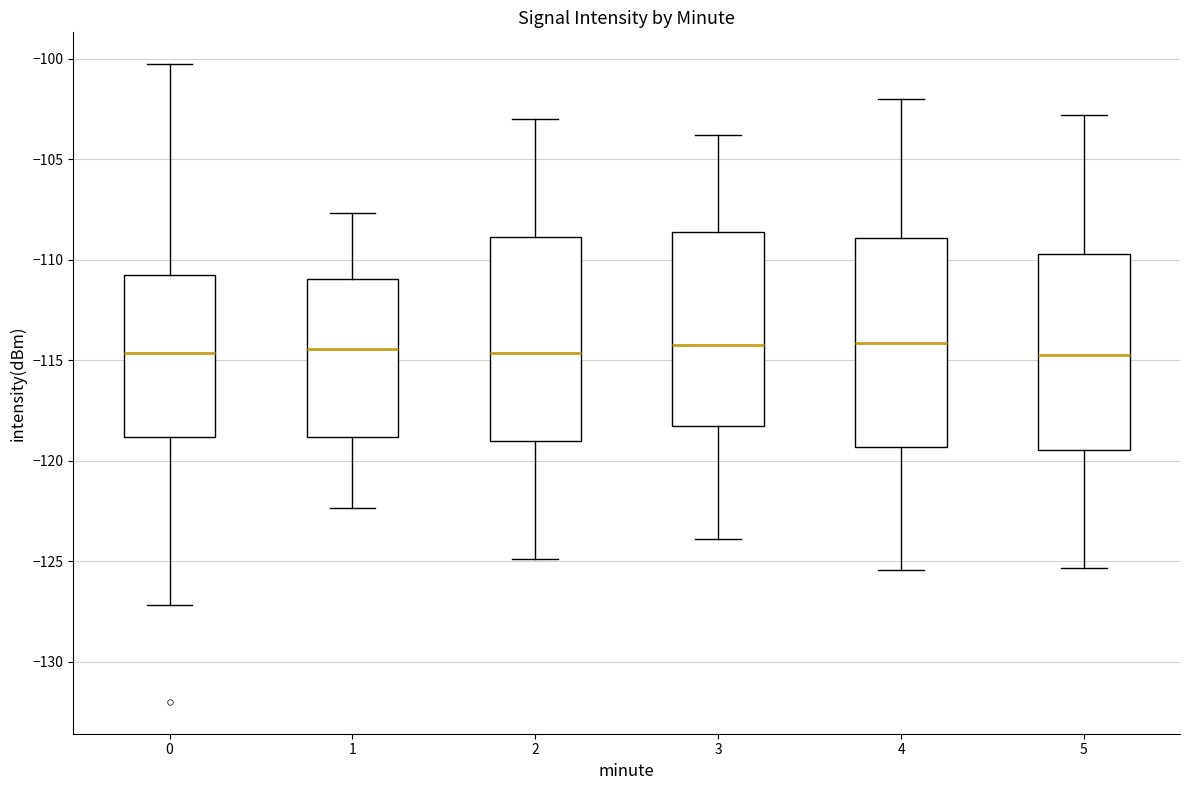

Reading left to right, transcribe this box plot: for each box, give where its median line is, the range the box spans, and where its two whiskers end, as read against the y-axis. The values are not printed on the chart, so give them approximately, as read against the axis.

0: median -114.5, box -119.0 to -111.0, whiskers -127.0 to -100.5
1: median -114.5, box -119.0 to -111.0, whiskers -122.5 to -107.5
2: median -114.5, box -119.0 to -109.0, whiskers -125.0 to -103.0
3: median -114.0, box -118.5 to -108.5, whiskers -124.0 to -104.0
4: median -114.0, box -119.5 to -109.0, whiskers -125.5 to -102.0
5: median -114.5, box -119.5 to -109.5, whiskers -125.5 to -103.0